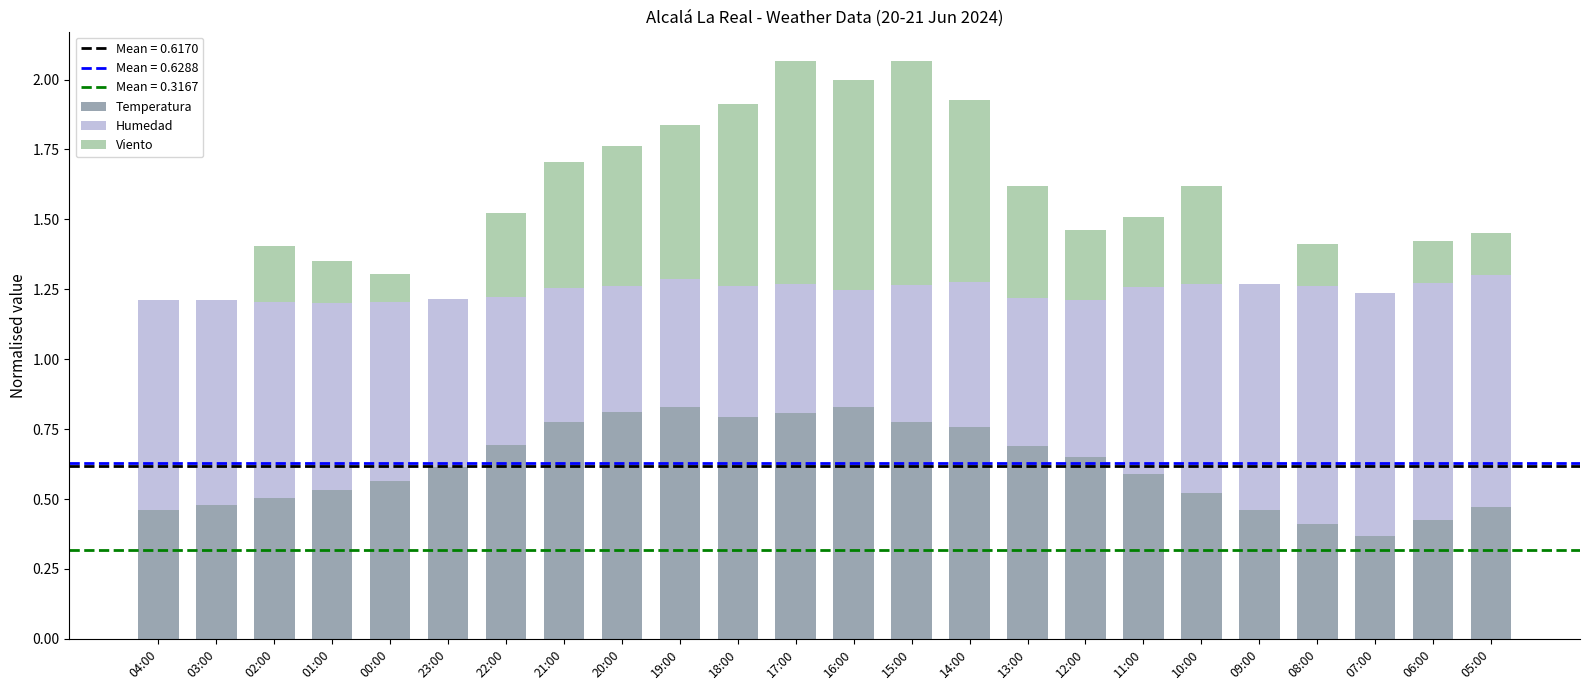

What is the sum of all Temperatura values?

14.8